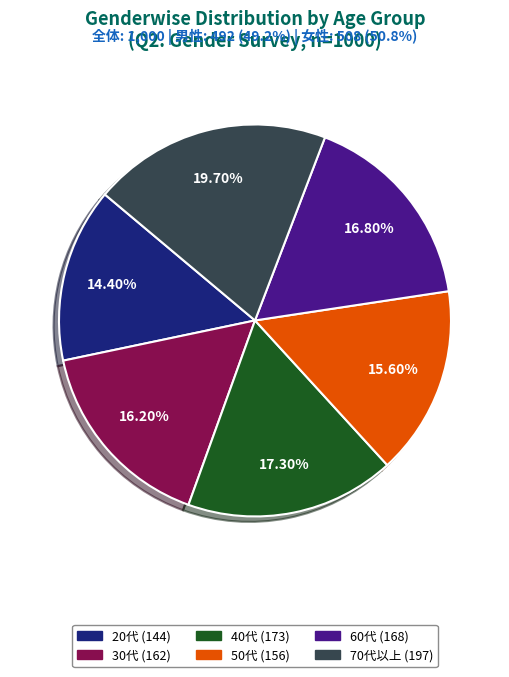

Between 60代 and 30代, which is larger?

60代